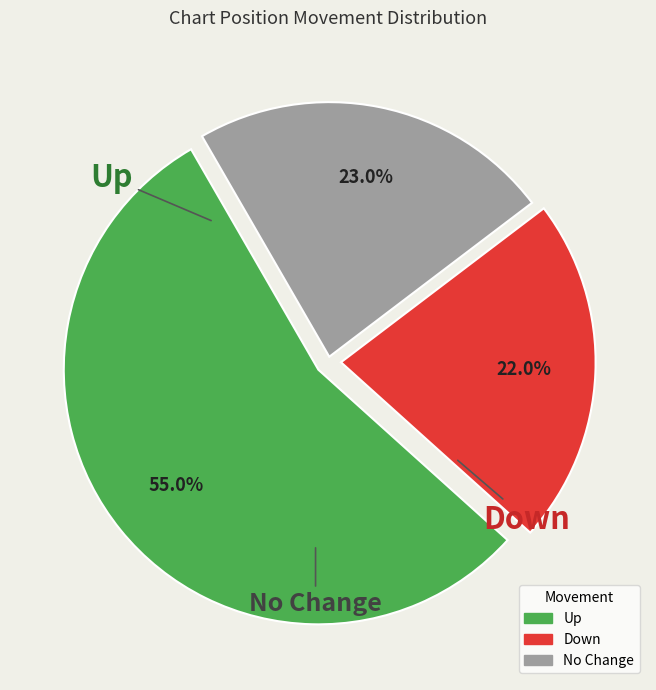

Is there any slice that represents more than half of the pie?

Yes